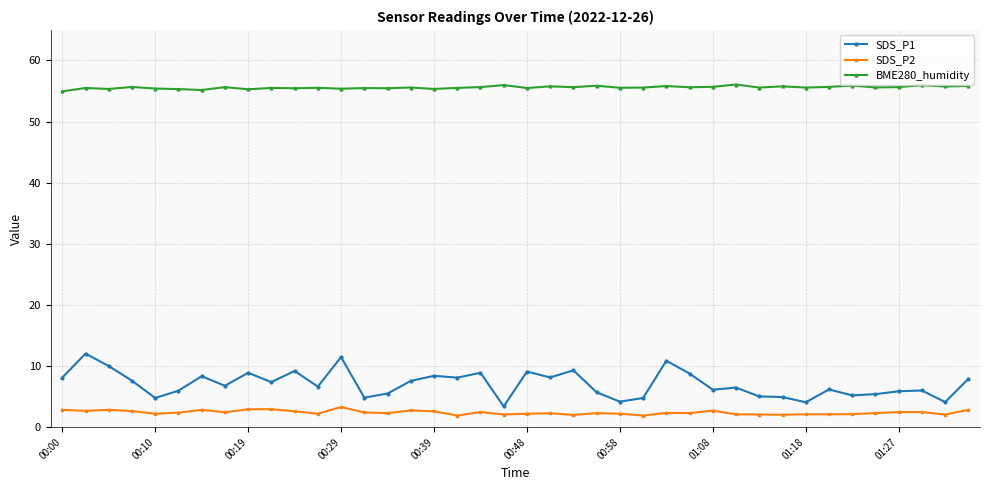

What is the average value of the BME280_humidity series?

55.6